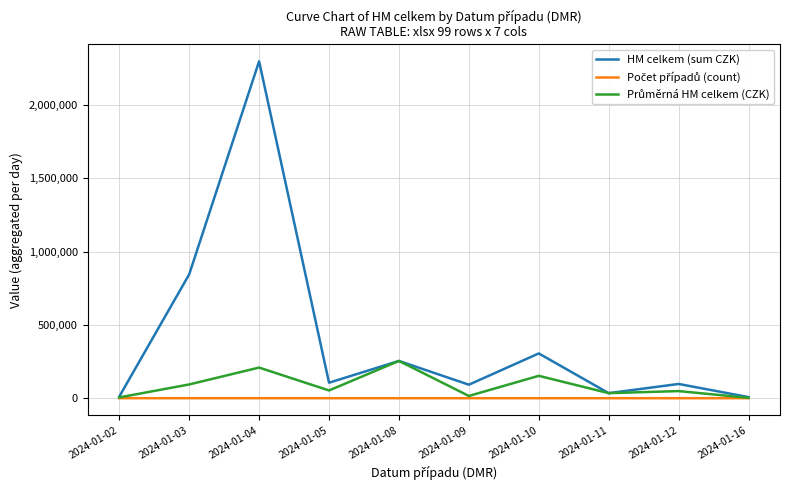

Which series changed the most between 2024-01-10 and 2024-01-16?

HM celkem (sum CZK)